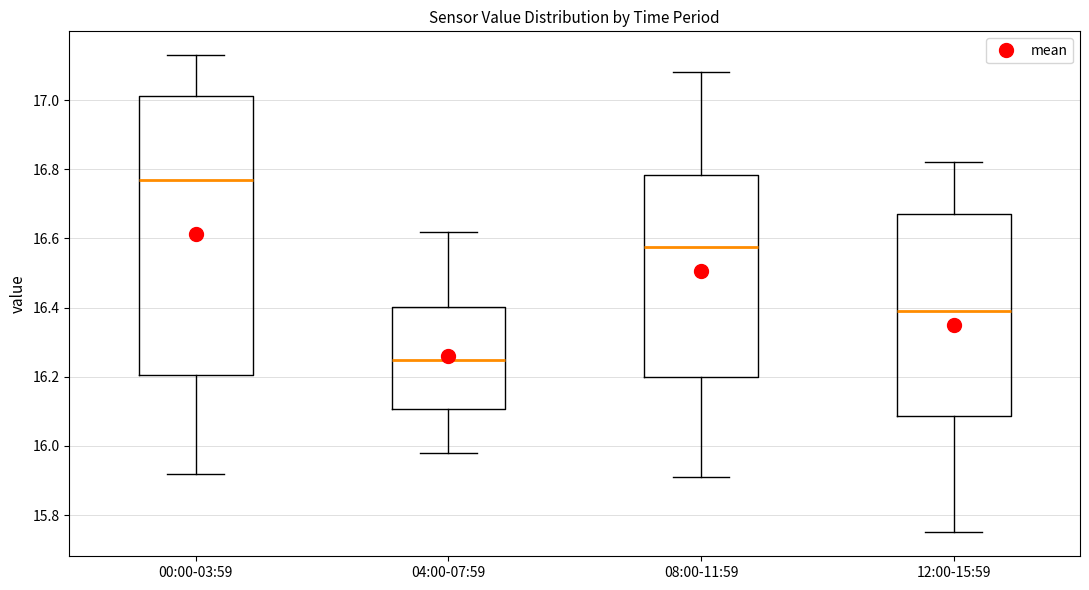

Which box is the tallest, from its lower edge to its upper edge?

00:00-03:59